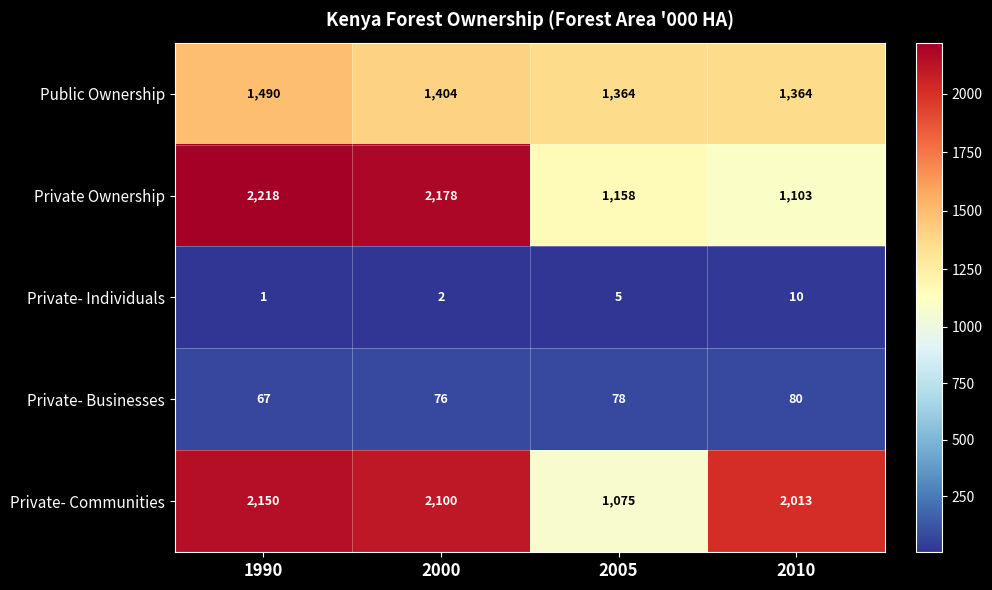

Count the number of data series in this chart.

5